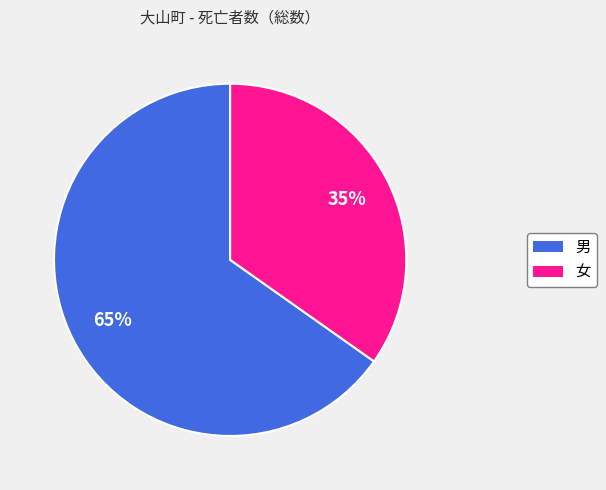

The 男 slice represents 73% of the pie. True or false?

False